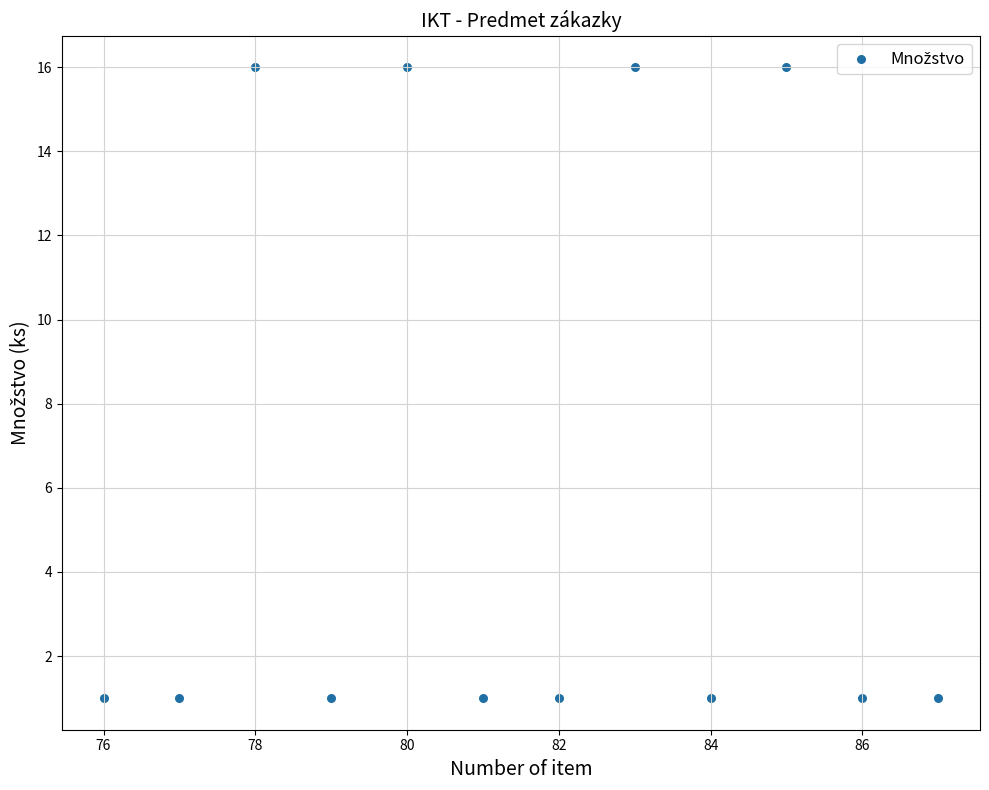

What is the average Y value?

6